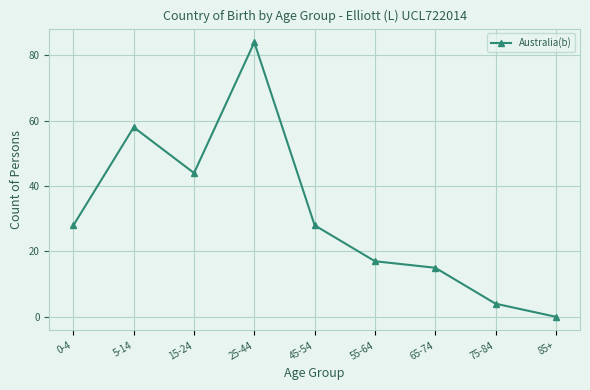

What is the sum of the values at 85+ and 15-24?

44